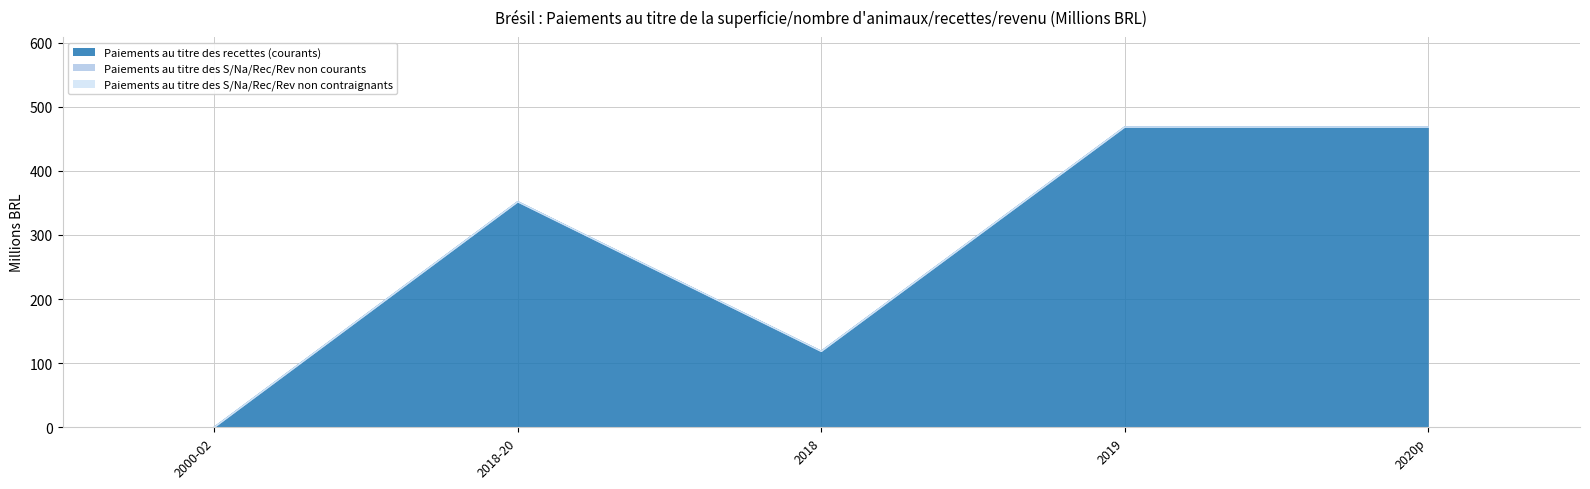

What is the label of the 3rd point from the right?

2018